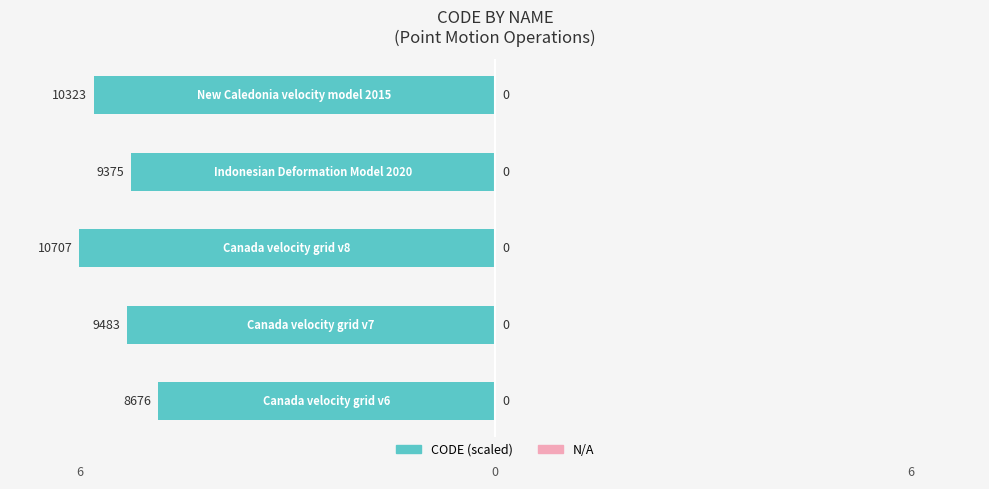

Does the chart contain any negative values?

Yes